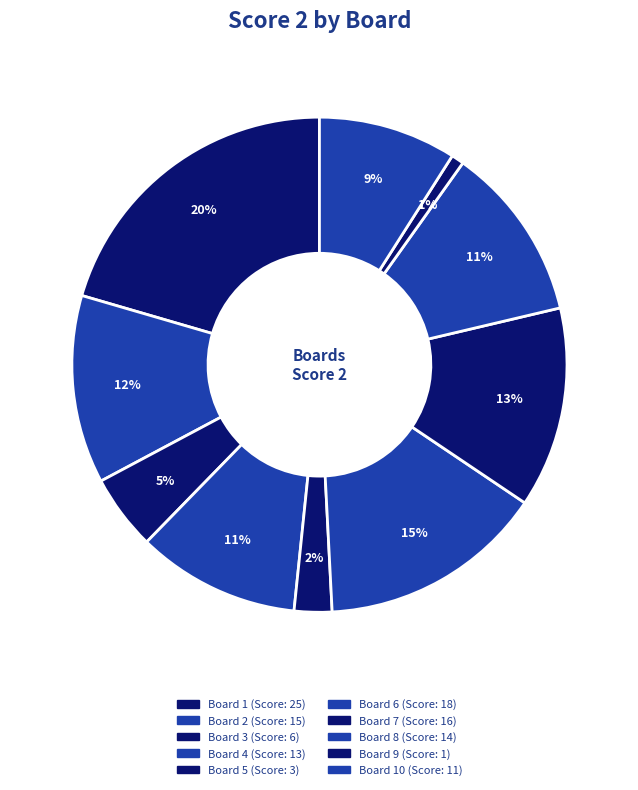

Rank the categories by value from lowest to highest.

9, 5, 3, 10, 4, 8, 2, 7, 6, 1